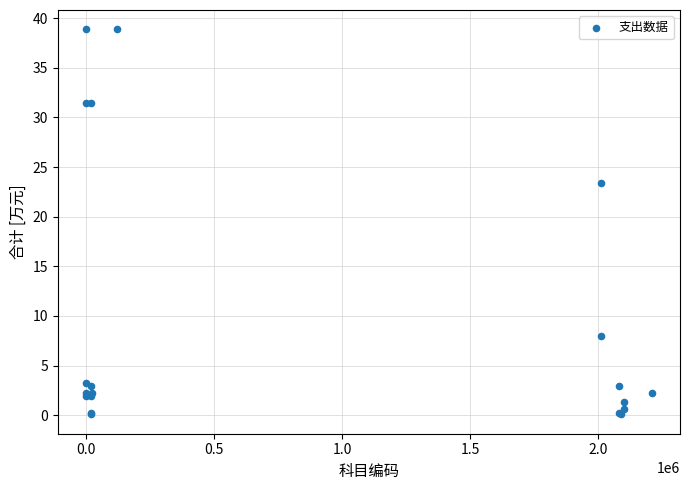

What Y value in the scatter plot is closest to 19?

23.4